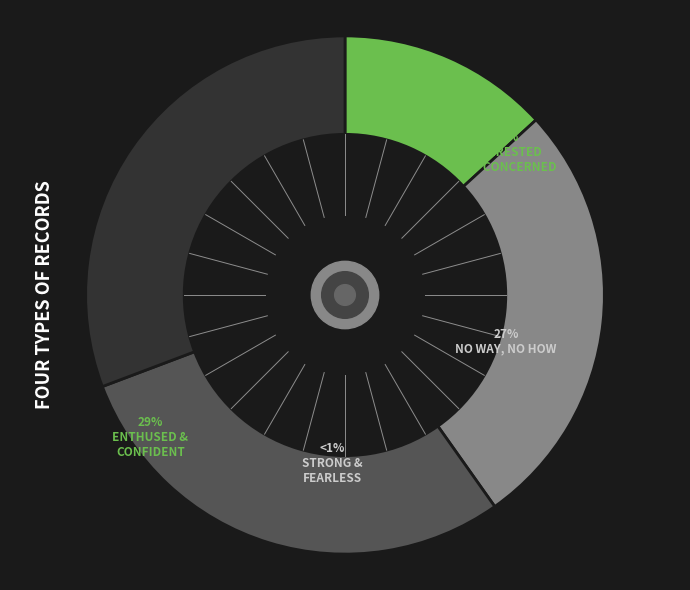

To the nearest percent, what is the average slice percentage?

25%